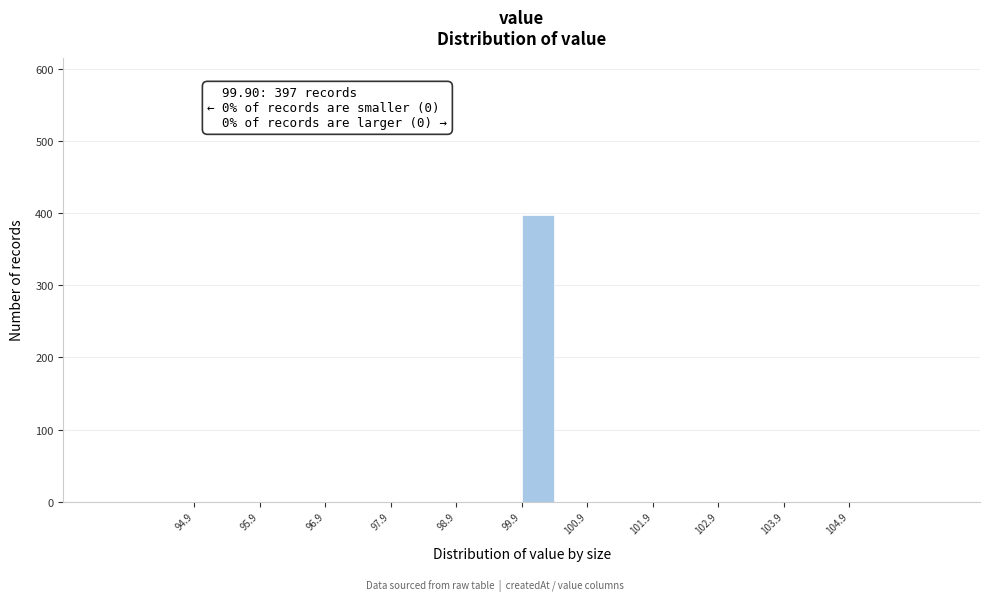

Which range on the x-axis has the tallest bar?

99.9 to 100.4